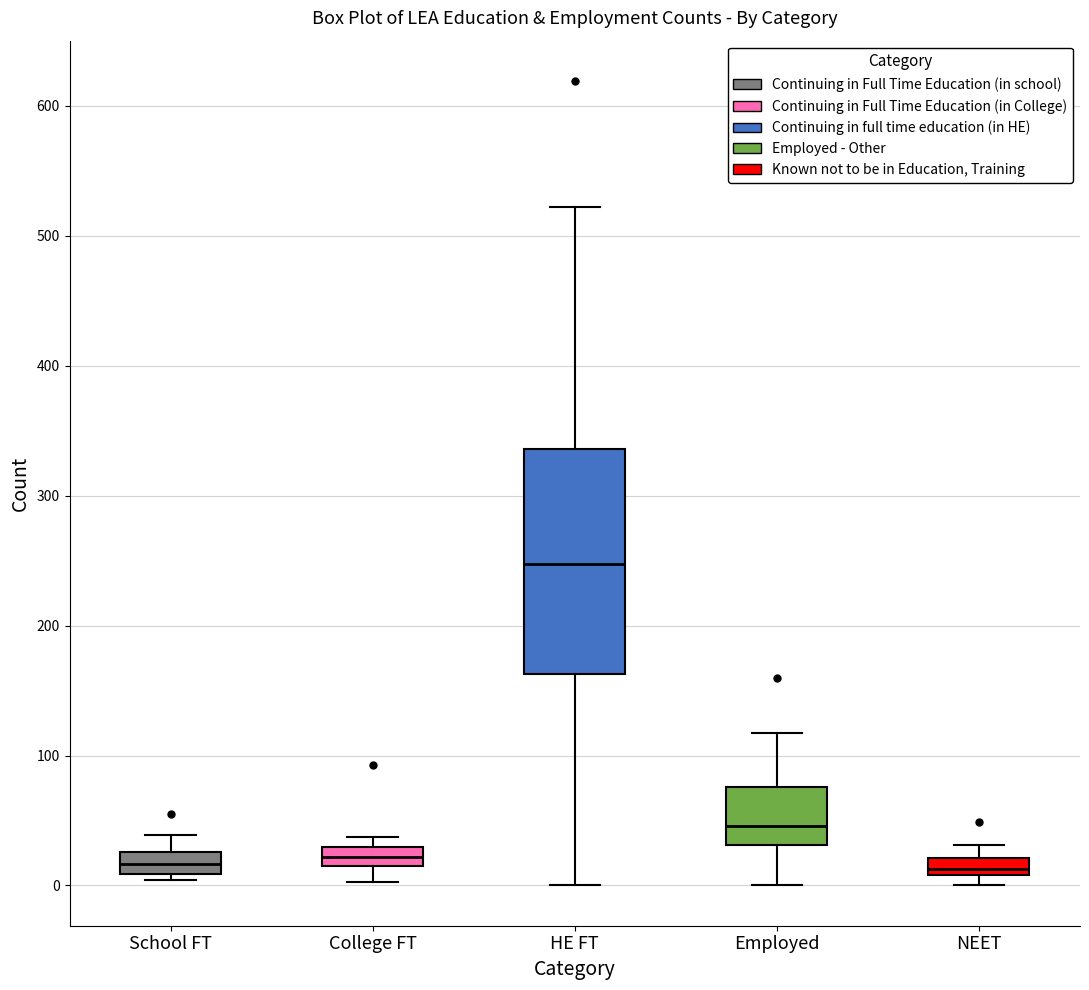

Where does the upper whisker of the box for Employed end on the y-axis? The values are not printed on the chart, so give them approximately, as read against the axis.

120